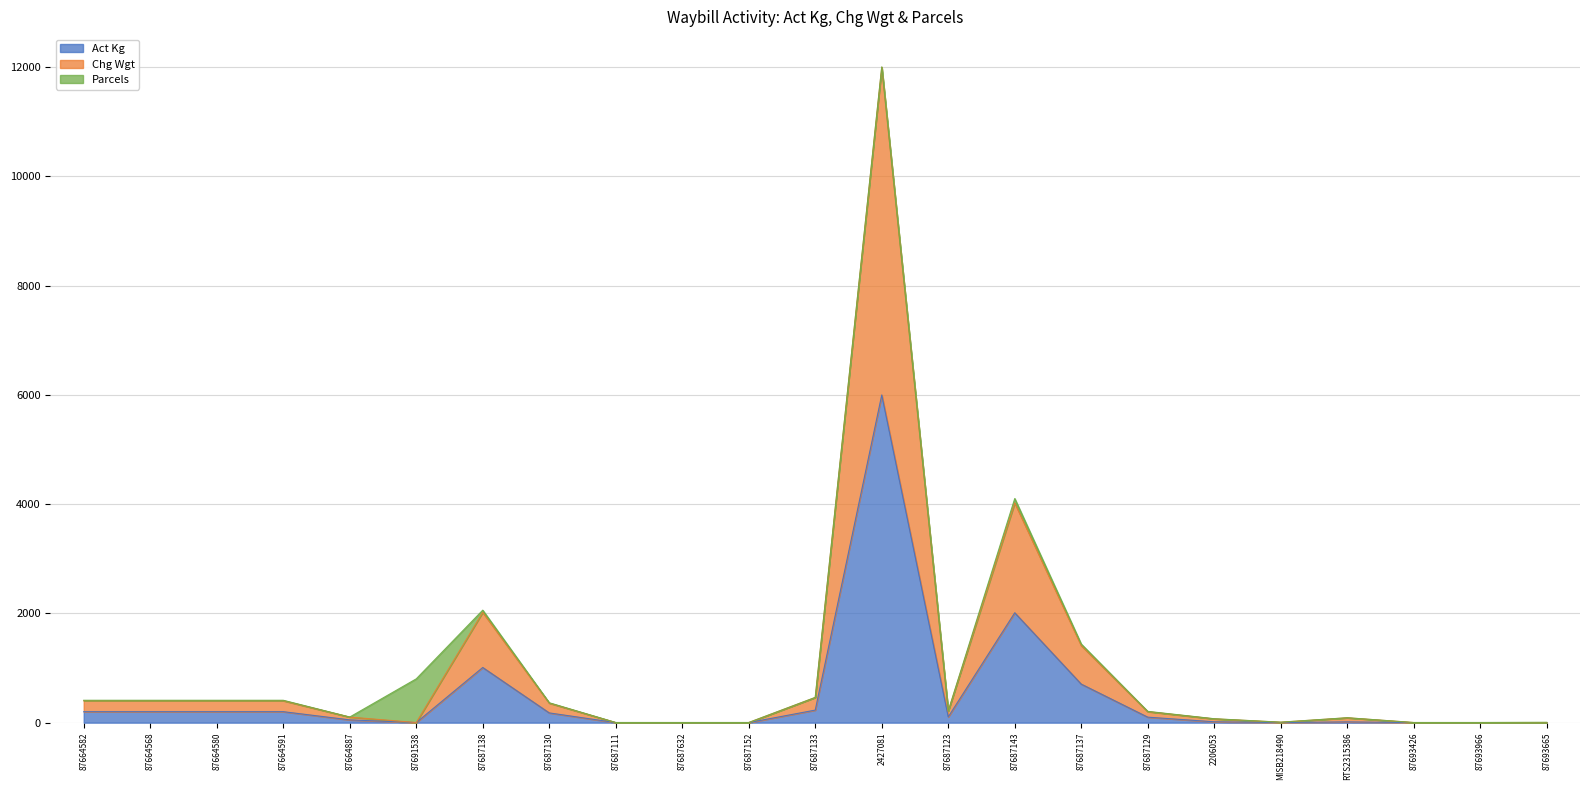

What is the sum of the Act Kg values at 87687143 and 87687137?

2717.6